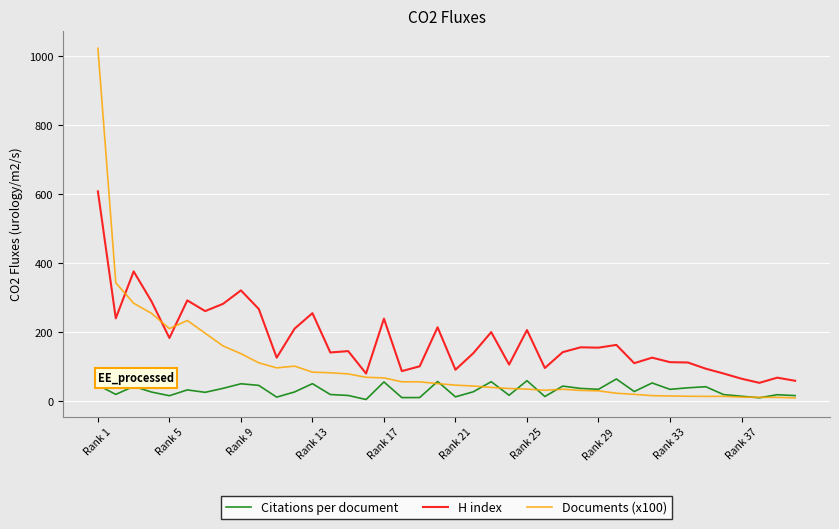

What is the minimum value for Citations per document?

5.7